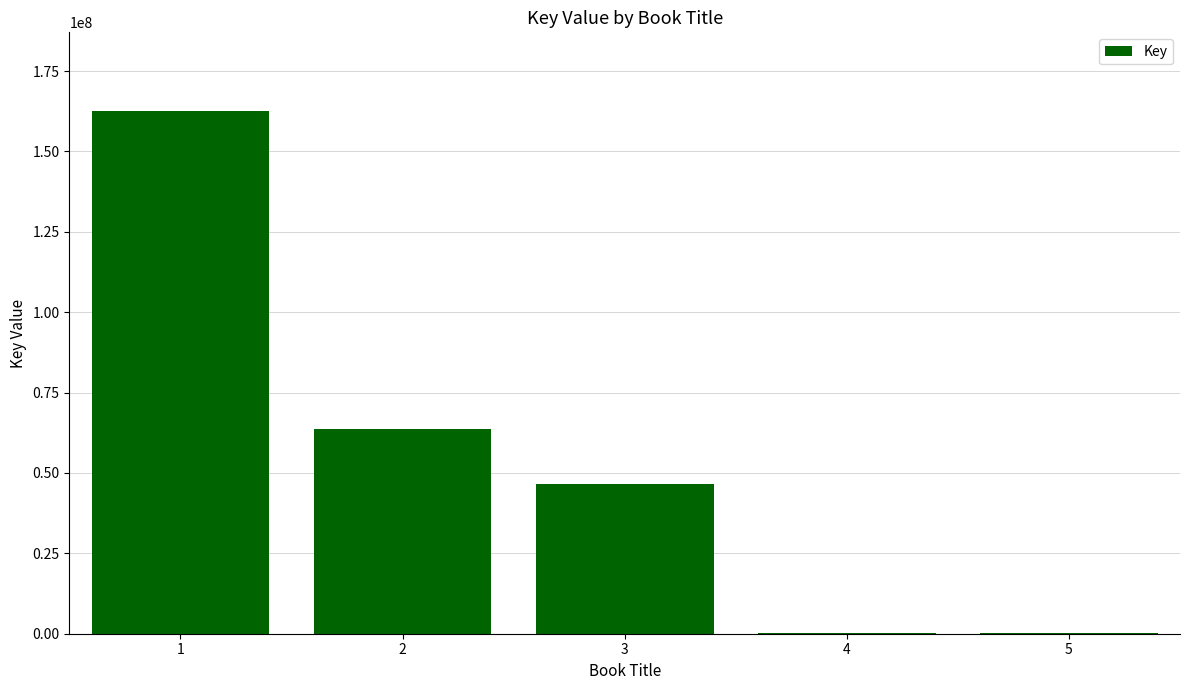

What is the sum of all values?

273512227